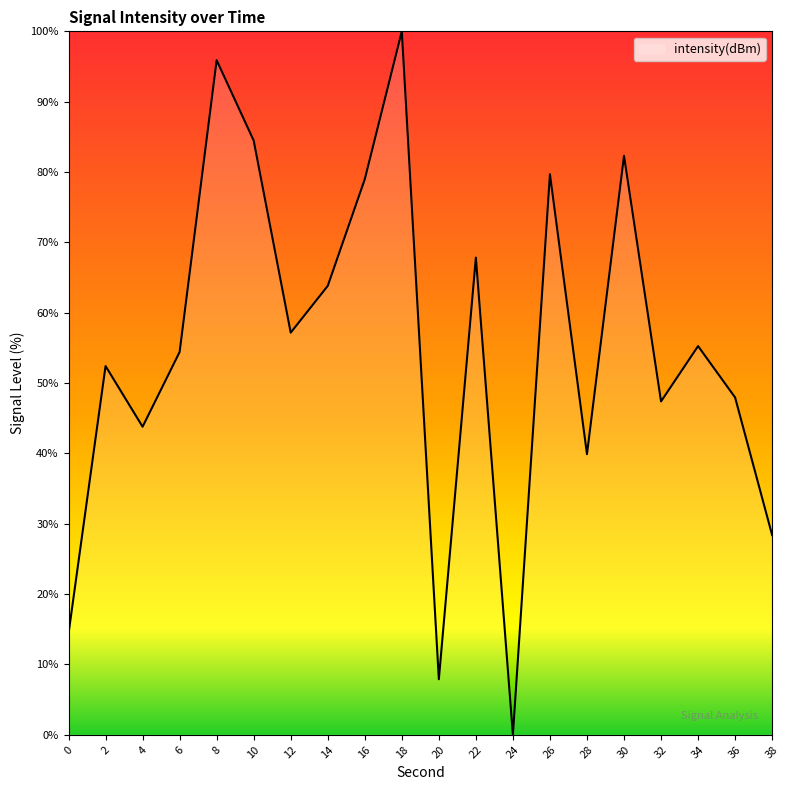

Which has a higher value, 10 or 38?

10